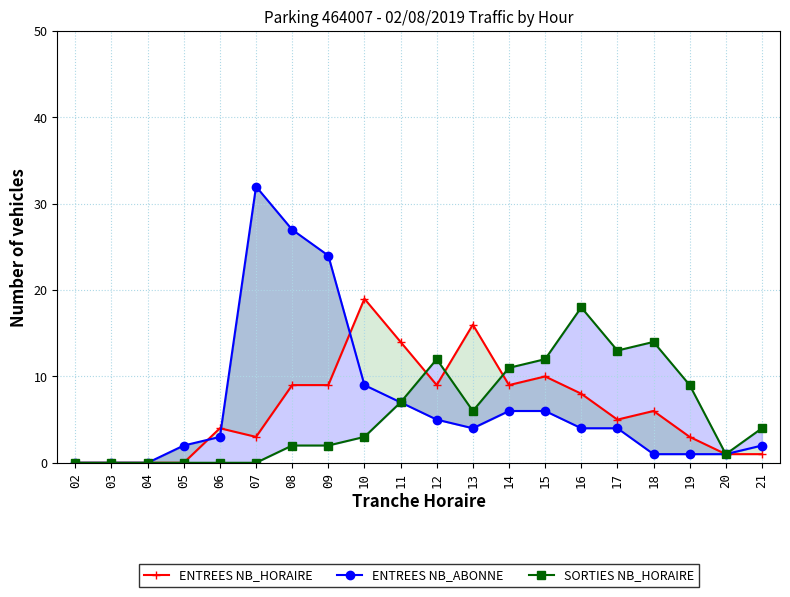

The value of ENTREES NB_HORAIRE at 10 is 19. True or false?

True